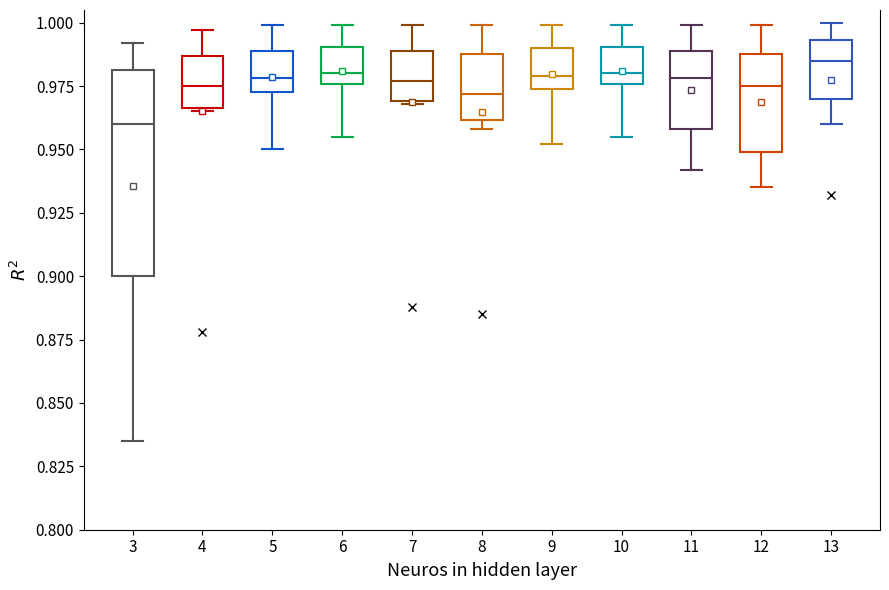

Which box has the highest median line?

13